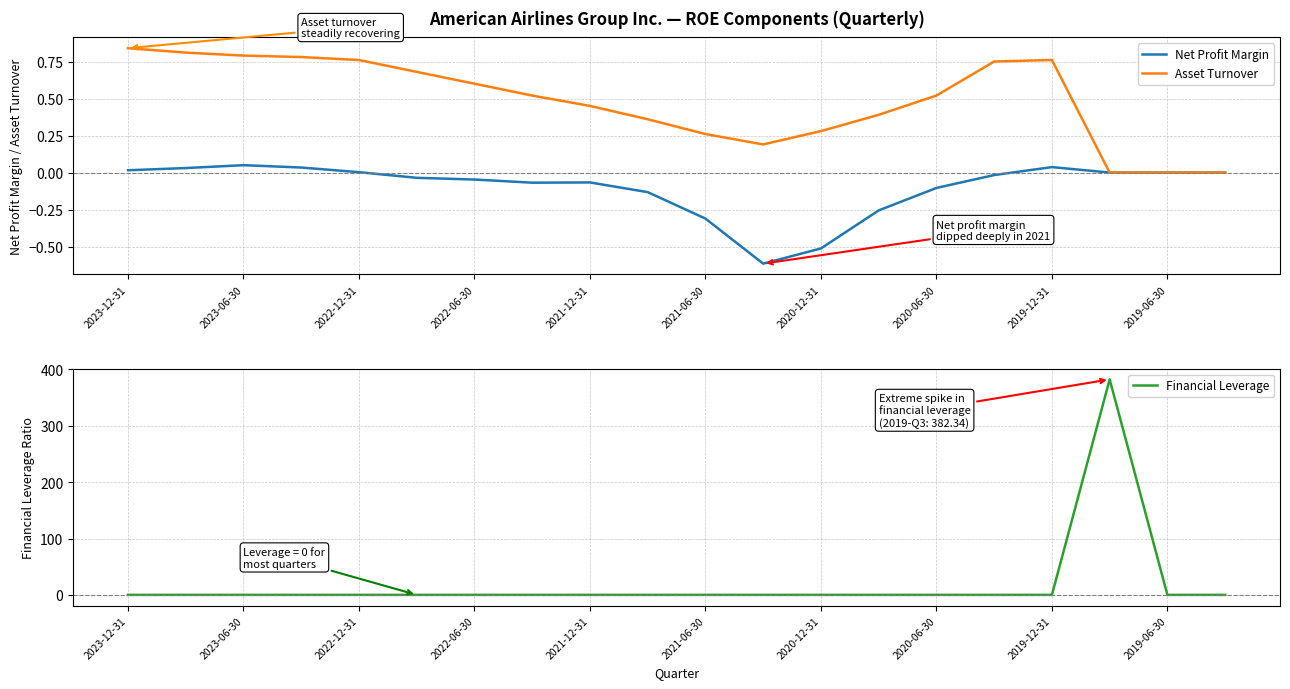

In Asset Turnover, how many points are higher than both neighbors (excluding endpoints)?

1